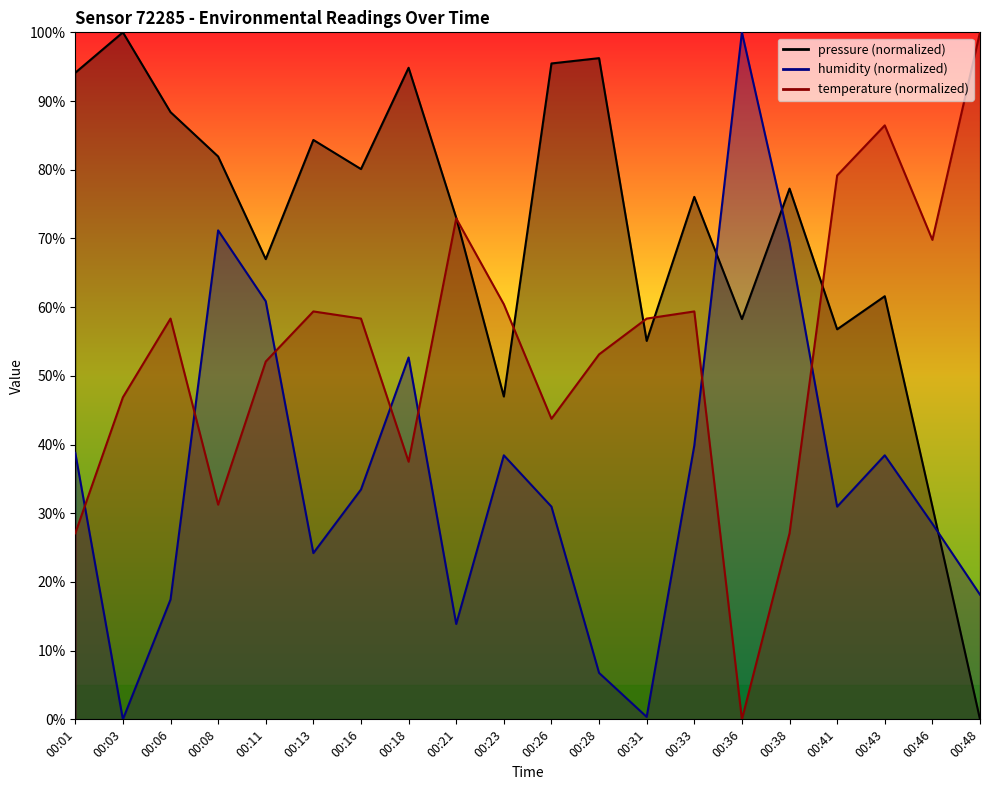

Reading left to right, list all the values displayed in this chart.

pressure: 94.1	100.0	88.4	81.9	67.0	84.3	80.1	94.8	73.0	47.0	95.5	96.2	55.1	76.0	58.3	77.3	56.8	61.6	31.0	0.0
temperature: 27.1	46.9	58.3	31.3	52.1	59.4	58.3	37.5	72.9	60.4	43.7	53.1	58.3	59.4	0.0	27.1	79.2	86.5	69.8	100.0
humidity: 38.8	0.0	17.4	71.2	60.9	24.2	33.5	52.7	13.9	38.4	31.0	6.8	0.4	39.9	100.0	69.4	31.0	38.4	28.5	18.1